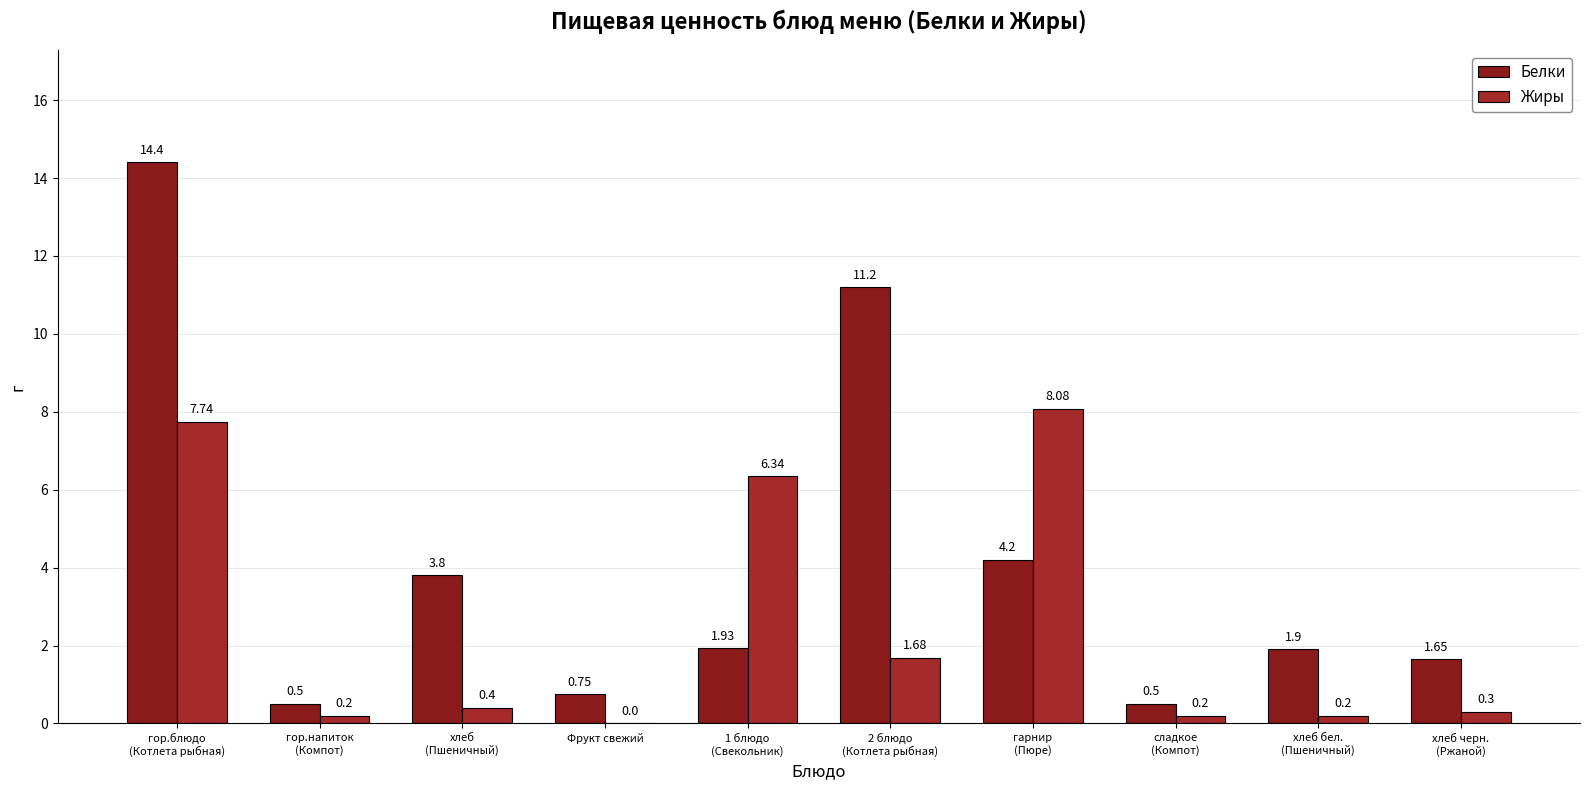

How many distinct data groups are displayed?

2